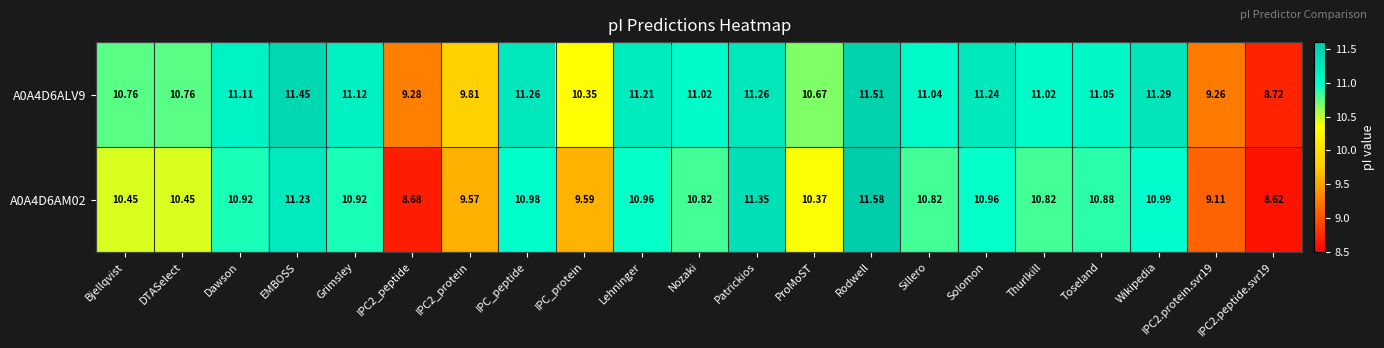

What is the greatest value displayed?

11.6